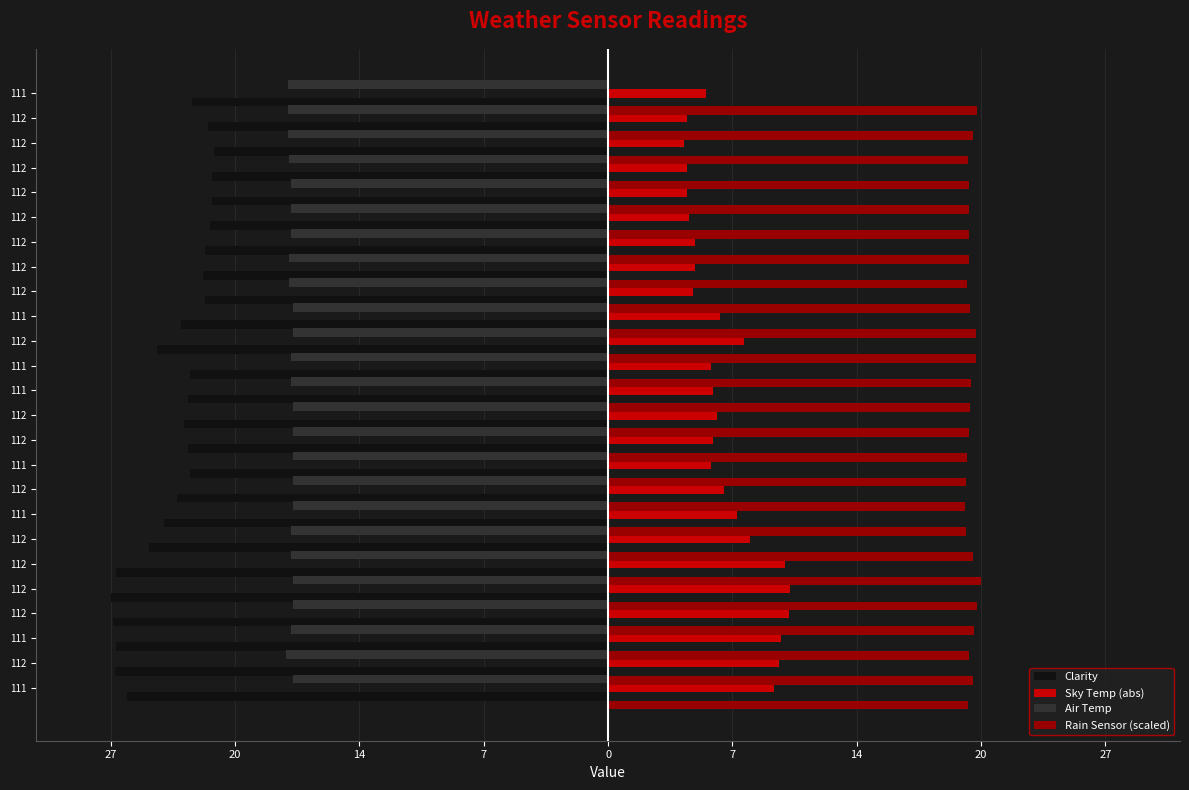

Reading left to right, extract all data points from this chart.

Clarity: -26.1	-26.8	-26.7	-26.9	-27.0	-26.7	-24.9	-24.1	-23.4	-22.7	-22.8	-23.0	-22.8	-22.7	-24.5	-23.2	-21.9	-22.0	-21.9	-21.6	-21.5	-21.5	-21.4	-21.7	-22.6
Sky Temp (abs): 9.0	9.3	9.4	9.8	9.9	9.6	7.7	7.0	6.3	5.6	5.7	5.9	5.7	5.6	7.4	6.1	4.6	4.7	4.7	4.4	4.3	4.3	4.1	4.3	5.3
Air Temp: -17.1	-17.5	-17.2	-17.1	-17.1	-17.2	-17.2	-17.1	-17.1	-17.1	-17.1	-17.1	-17.2	-17.2	-17.1	-17.1	-17.3	-17.3	-17.2	-17.2	-17.2	-17.3	-17.4	-17.4	-17.4
Rain Sensor (scaled): 19.6	19.8	19.6	19.9	20.1	20.2	19.8	19.4	19.4	19.4	19.5	19.6	19.6	19.7	20.0	20.0	19.6	19.5	19.6	19.6	19.6	19.6	19.6	19.8	20.1